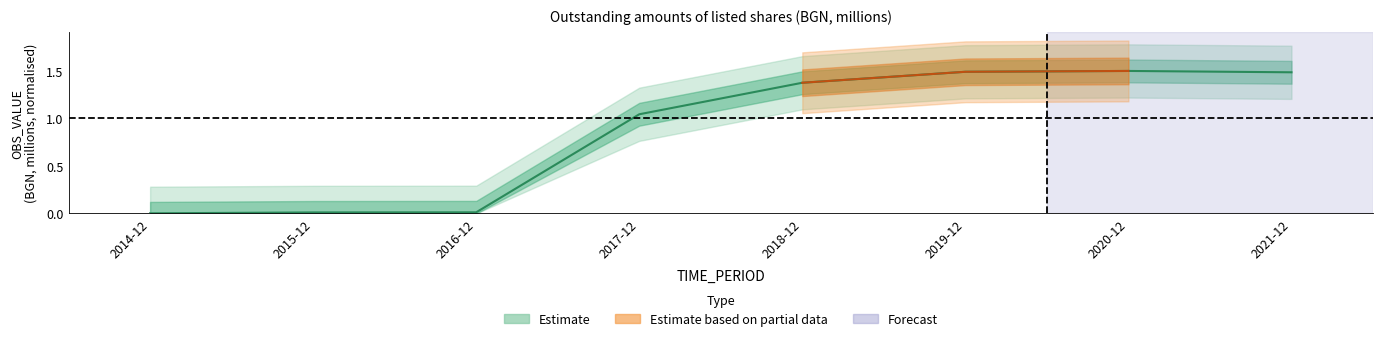

Rank the categories by value from highest to lowest.

2020-12, 2019-12, 2021-12, 2018-12, 2017-12, 2016-12, 2015-12, 2014-12